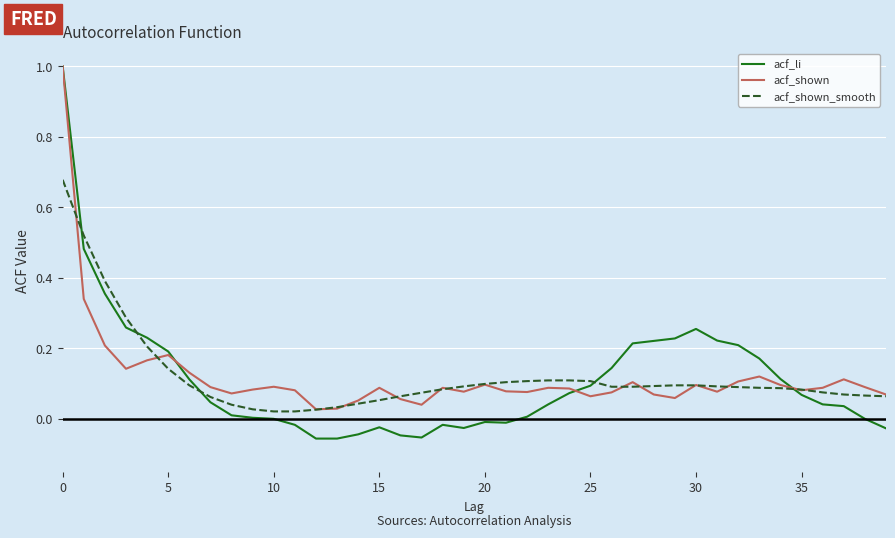

What are all the series names shown in the legend?

acf_li, acf_shown, acf_shown_smooth